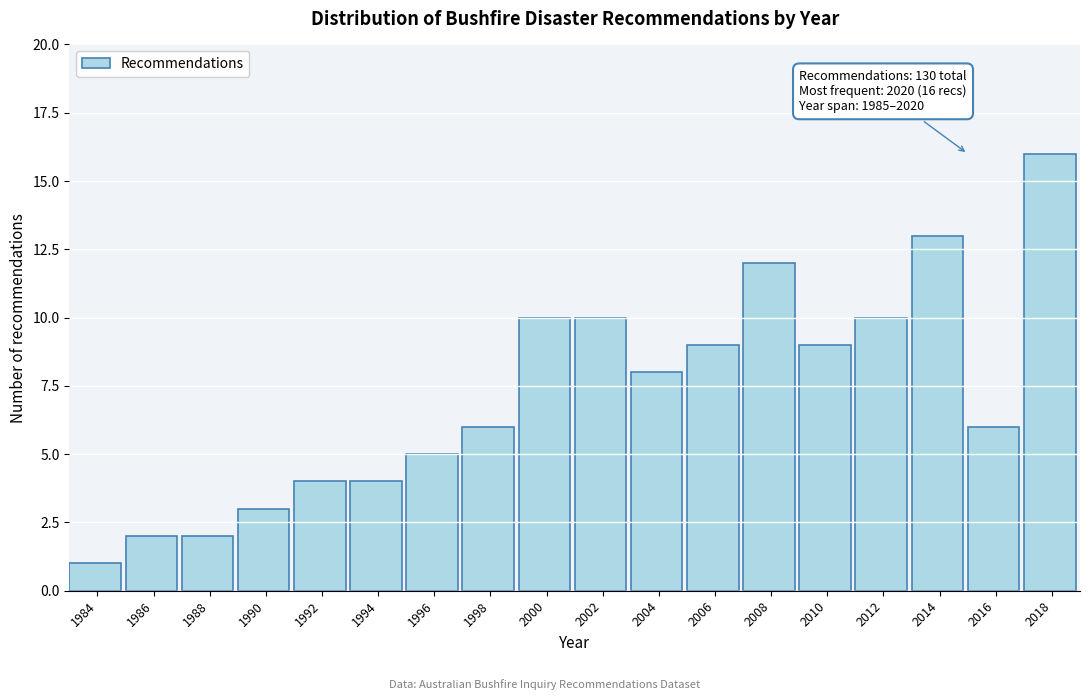

Reading right to left, transcribe all the data shown in this chart.

2018=16	2016=6	2014=13	2012=10	2010=9	2008=12	2006=9	2004=8	2002=10	2000=10	1998=6	1996=5	1994=4	1992=4	1990=3	1988=2	1986=2	1984=1